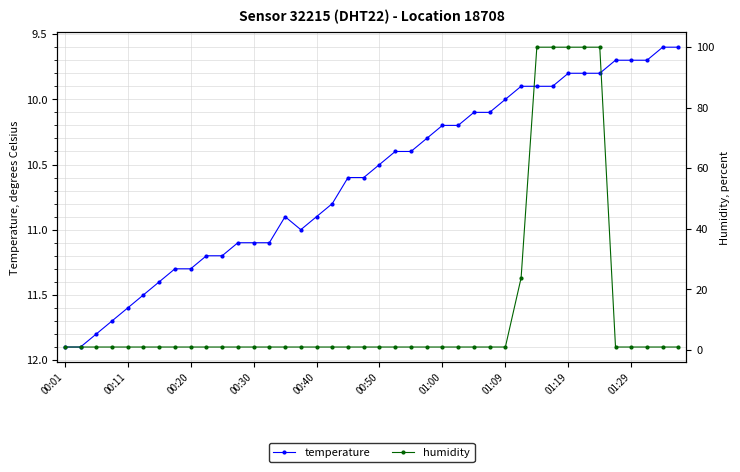

True or false: temperature has more than 2 interior local peaks.

False